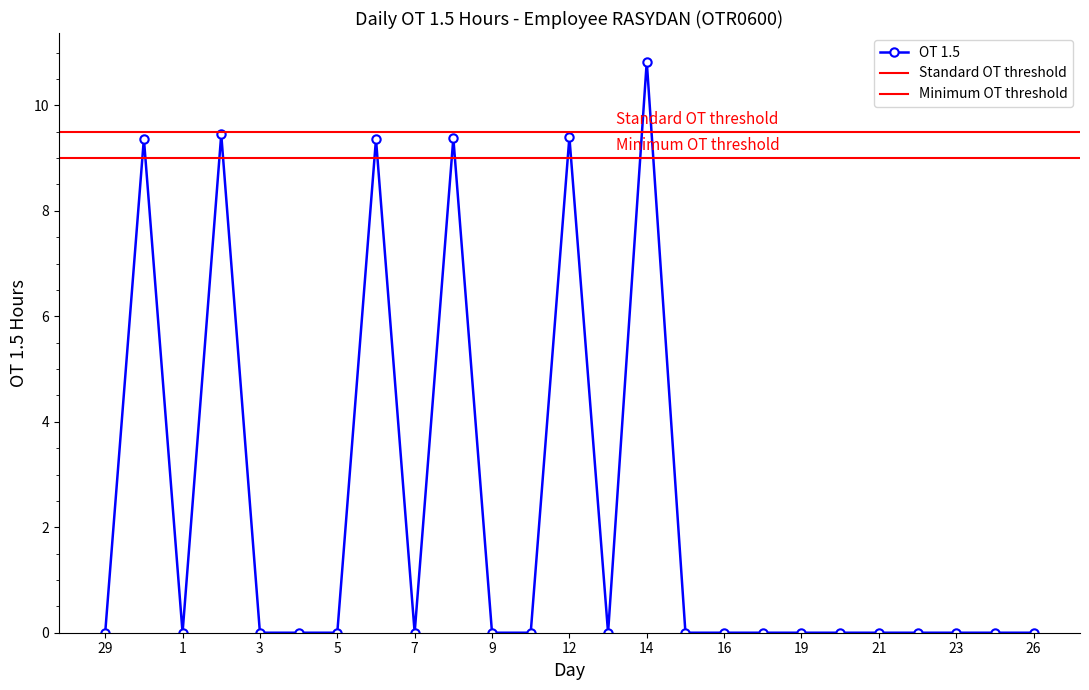

What position from the right is 25?

2